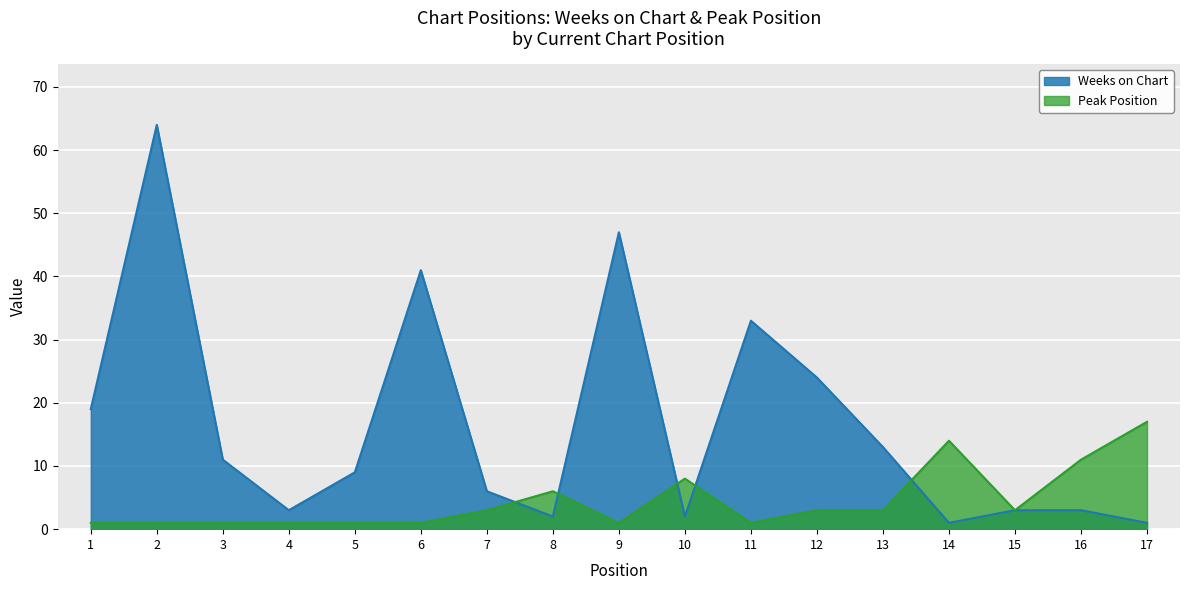

What is the greatest value displayed?

64